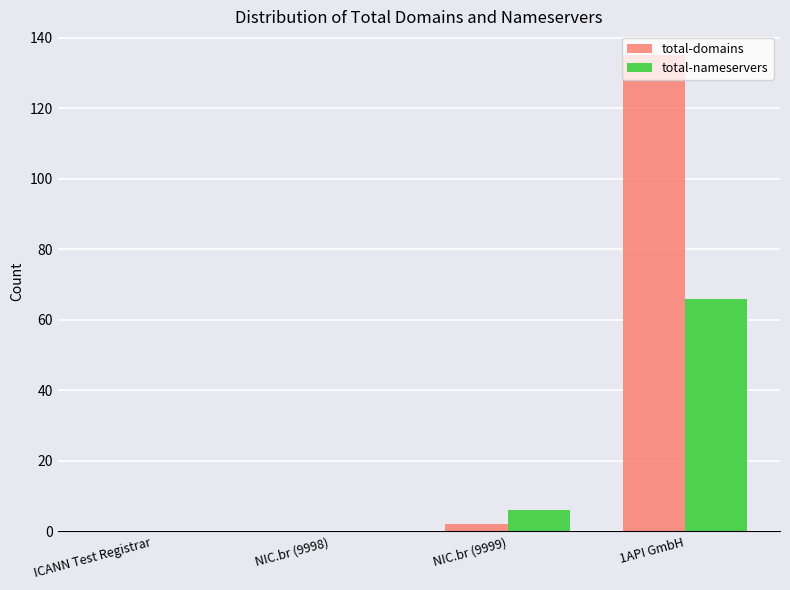

At which label is total-nameservers closest to 33?

NIC.br (9999)